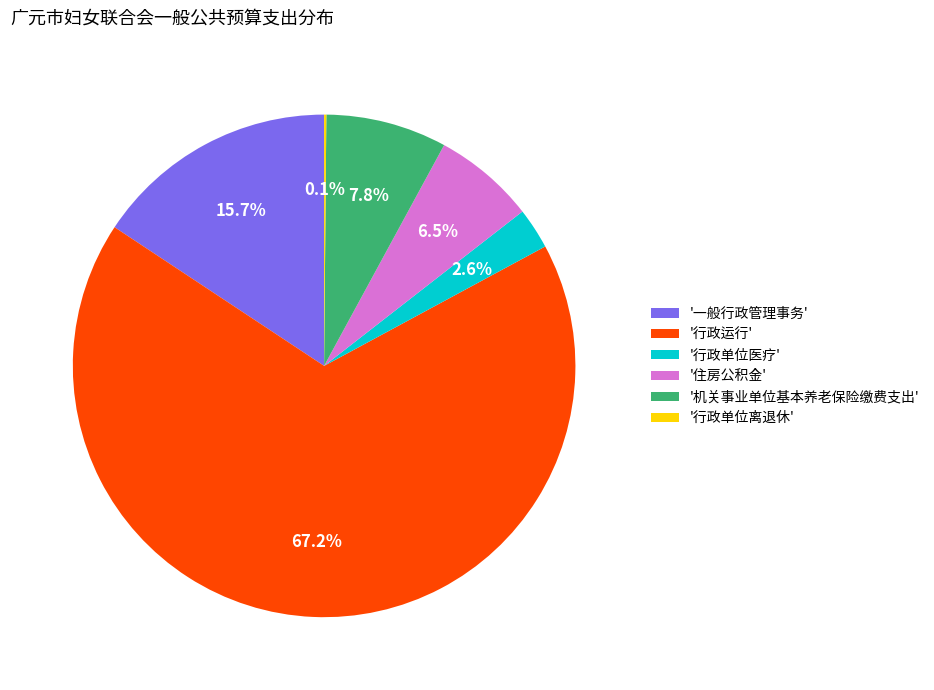

What is the total percentage of '行政单位医疗' and '一般行政管理事务'?

18.3%